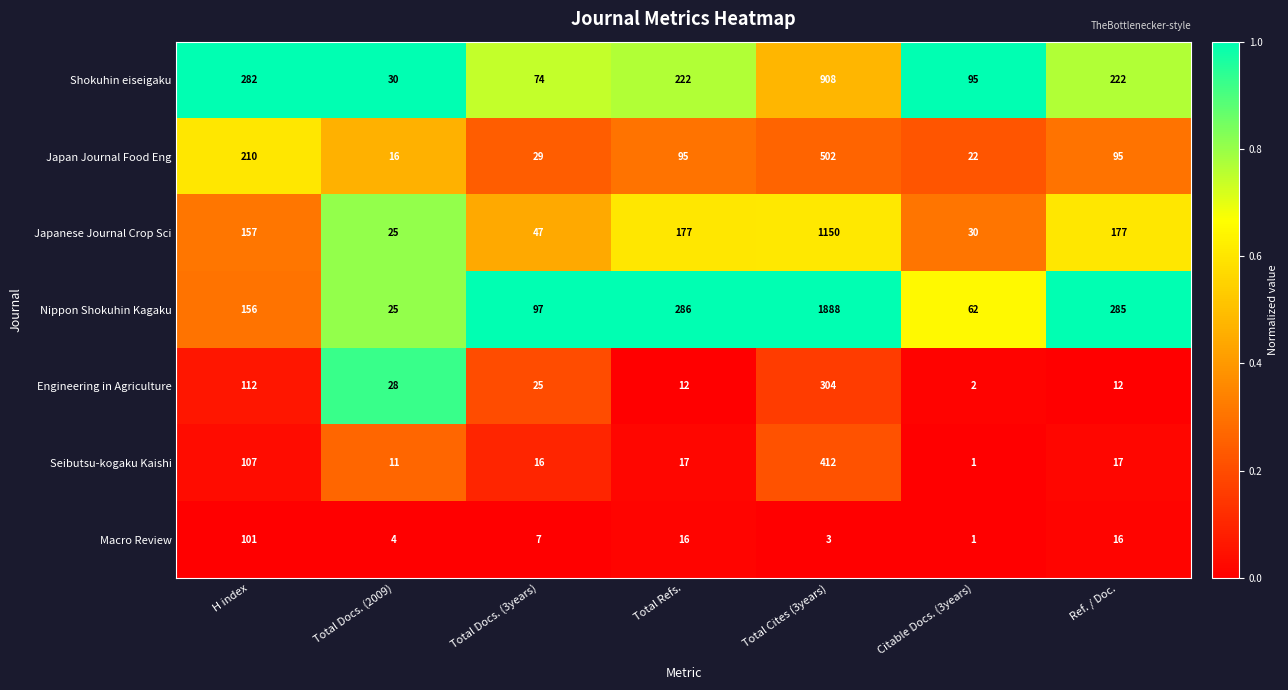

What is the difference between the highest and lowest values at Total Docs. (2009)?

26